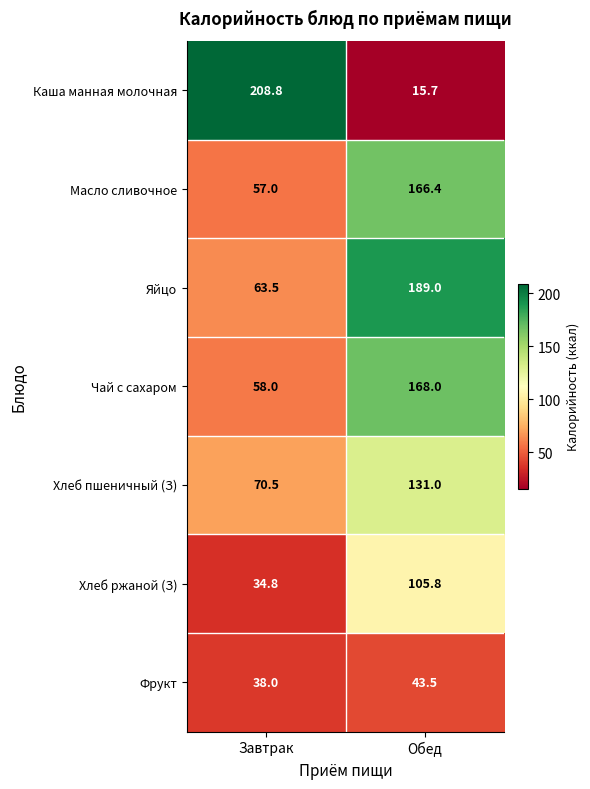

What is the greatest value displayed?

208.8